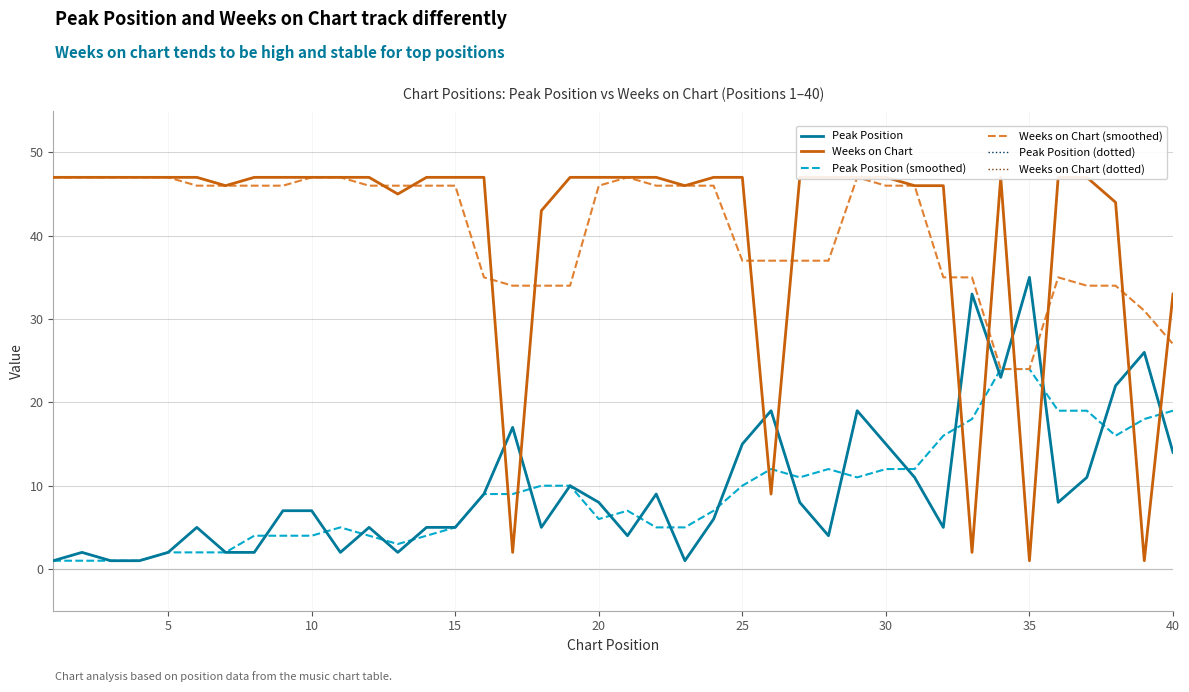

At how many categories does at least one series exceed 37?

34